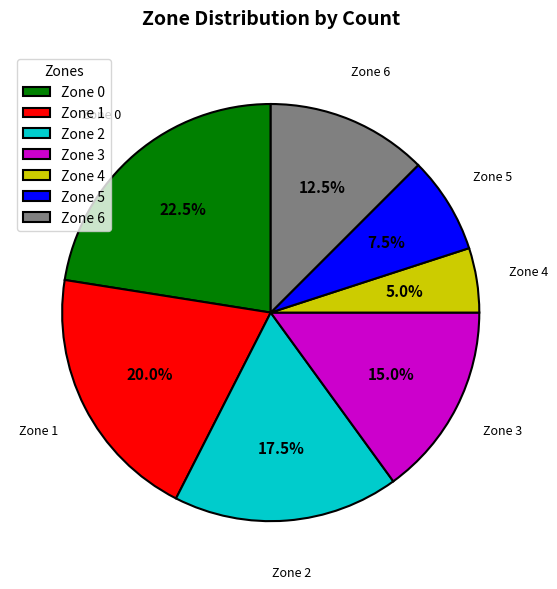

How many slices are in this pie chart?

7